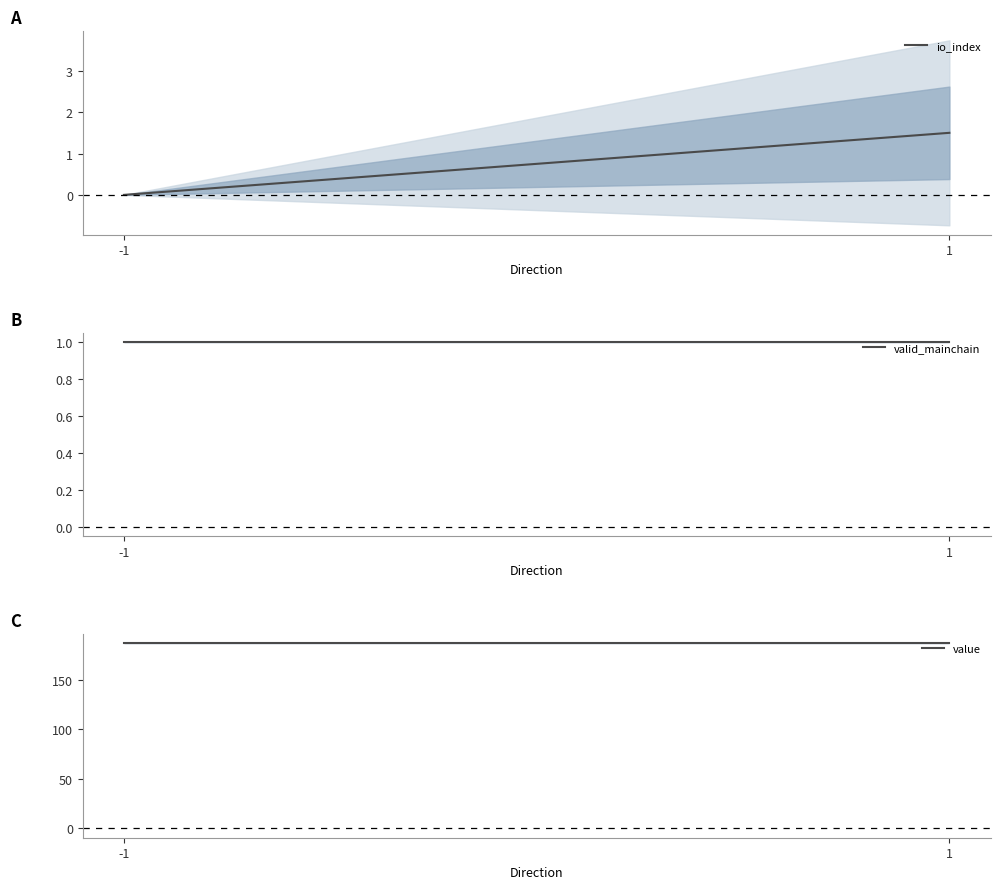

What is the value of the value point at the 1st from the left?

186.7